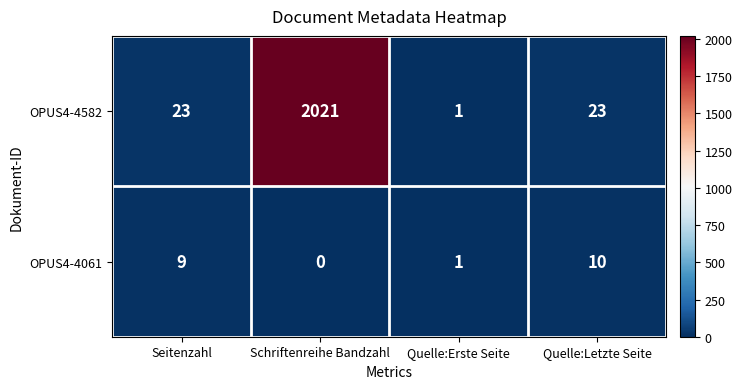

Reading right to left, what are all the values shown in this chart?

OPUS4-4582: 23	1	2021	23
OPUS4-4061: 10	1	0	9